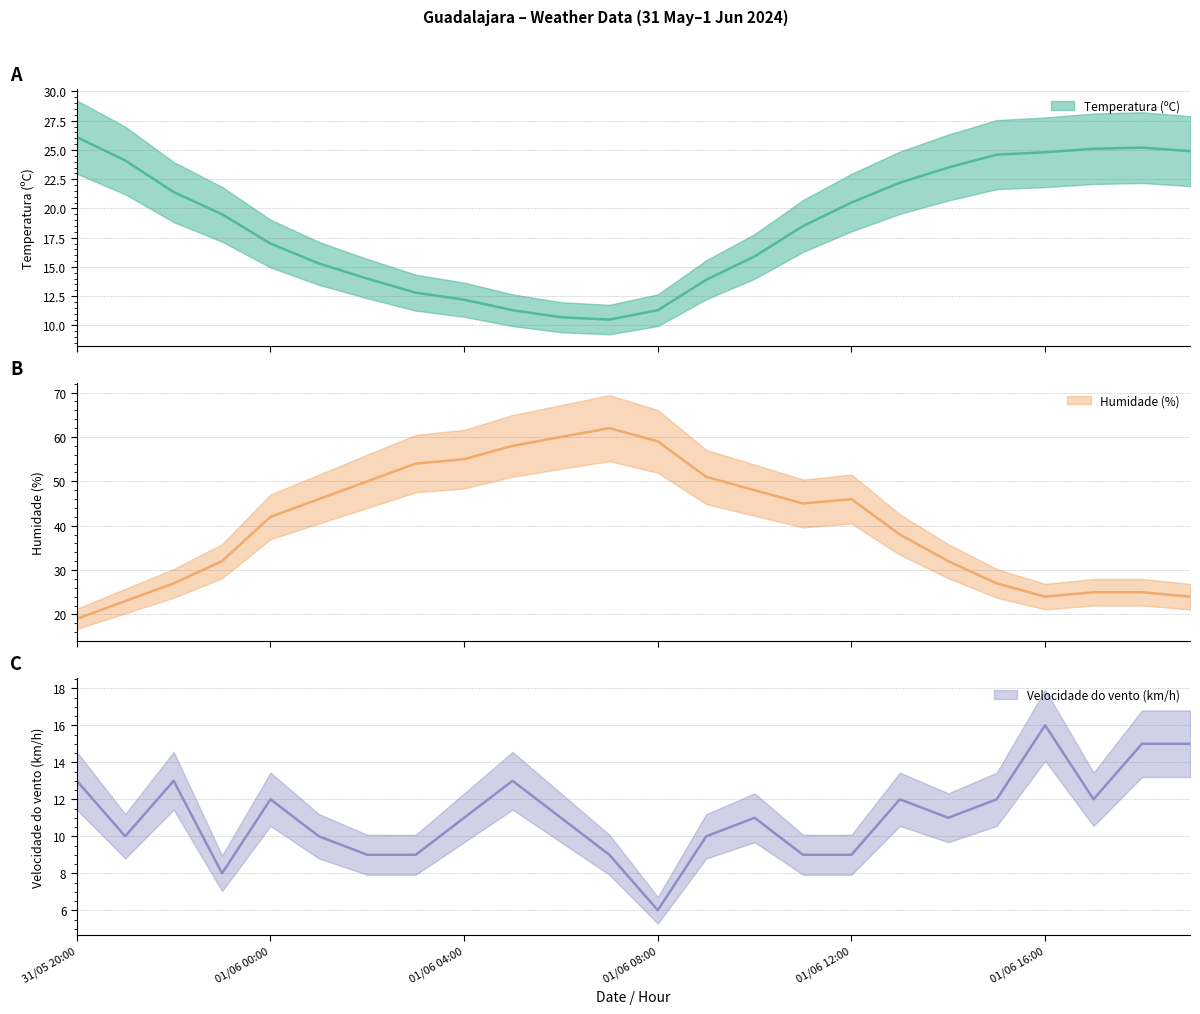

At 31/05 21:00, list the series in order from largest to smallest.

Temperatura (ºC), Humidade (%), Velocidade do vento (km/h)